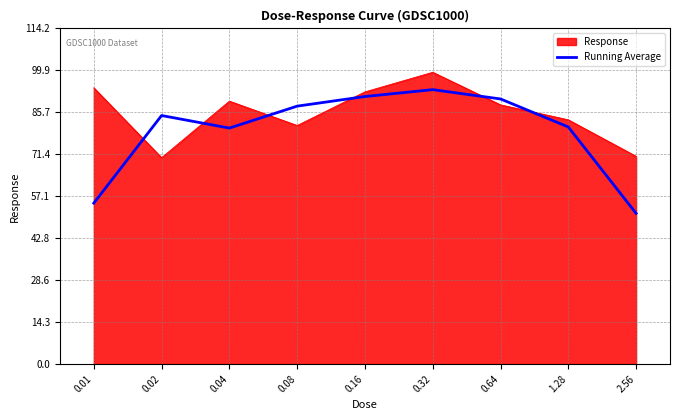

What position from the left is 2.56?

9